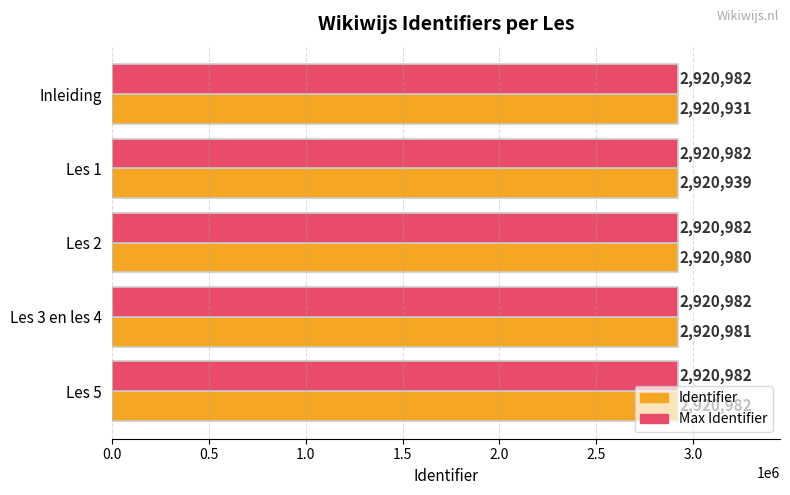

What is the total value across all series at Les 5?

5841964